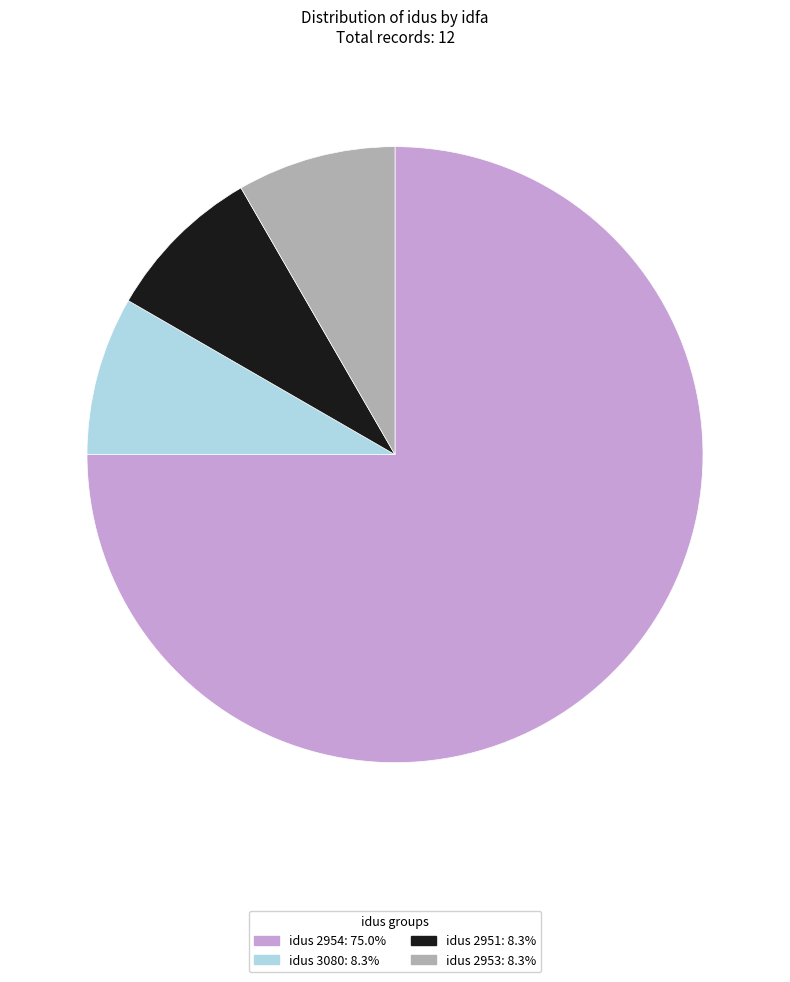

Is there any slice that represents more than half of the pie?

Yes